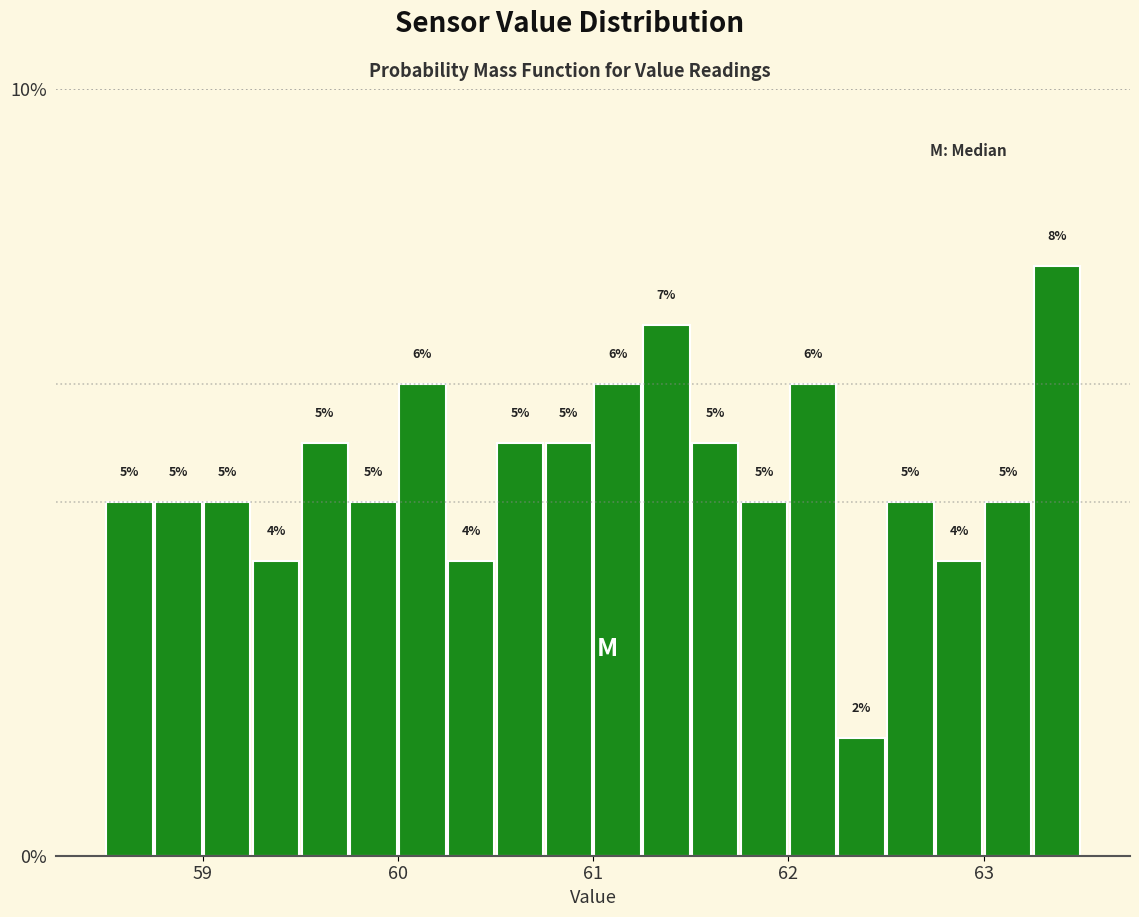

Around what value on the x-axis is the tallest bar? Give the approximate position of its centre, as read against the axis.

63.4